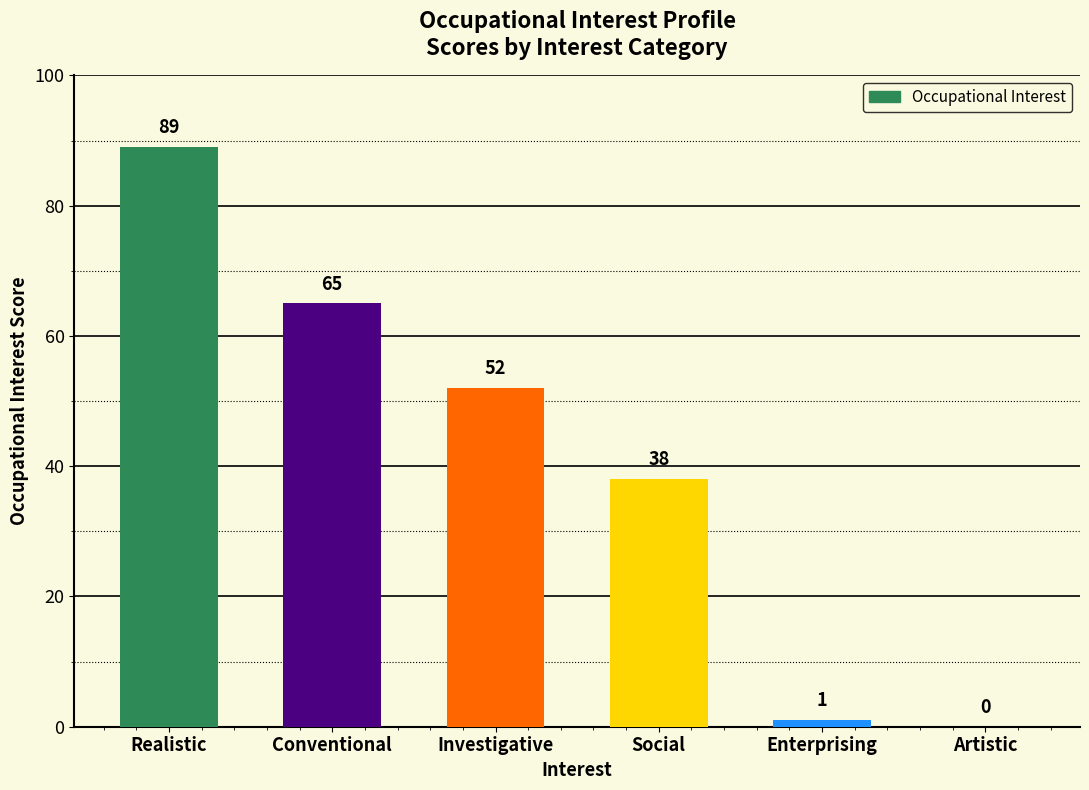

What is the greatest value displayed?

89